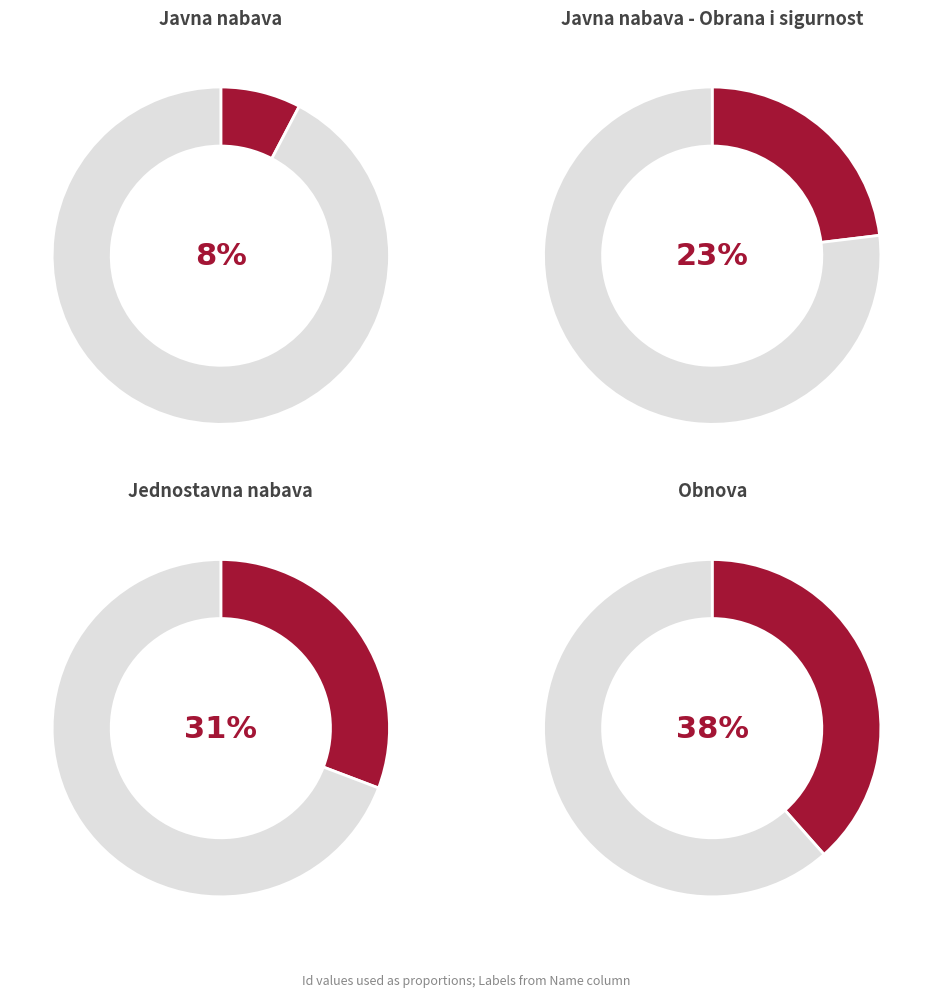

Between Obnova and Jednostavna nabava, which is larger?

Obnova